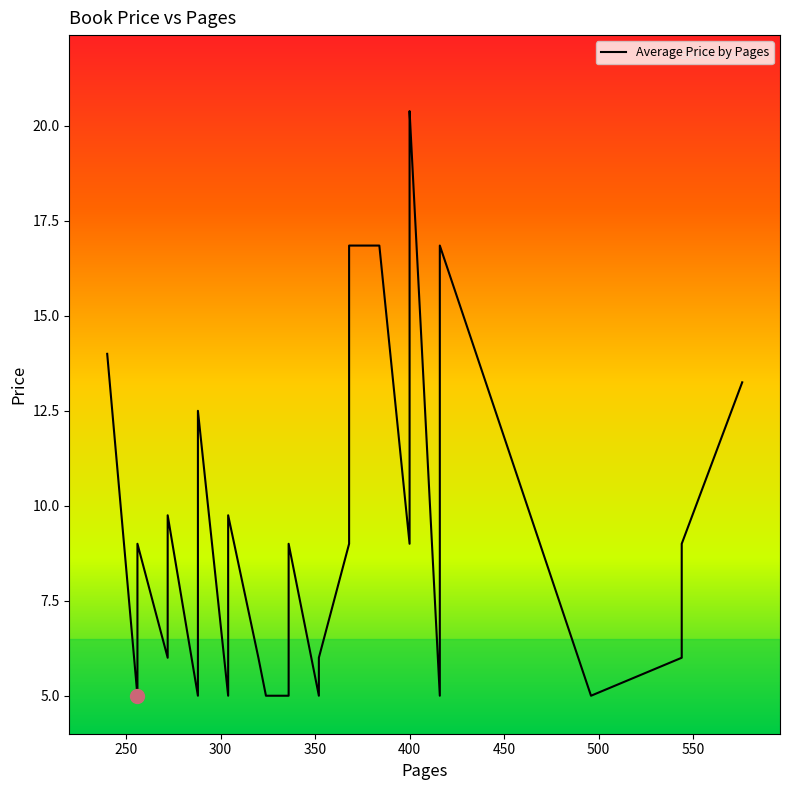

How many series are shown in this chart?

1